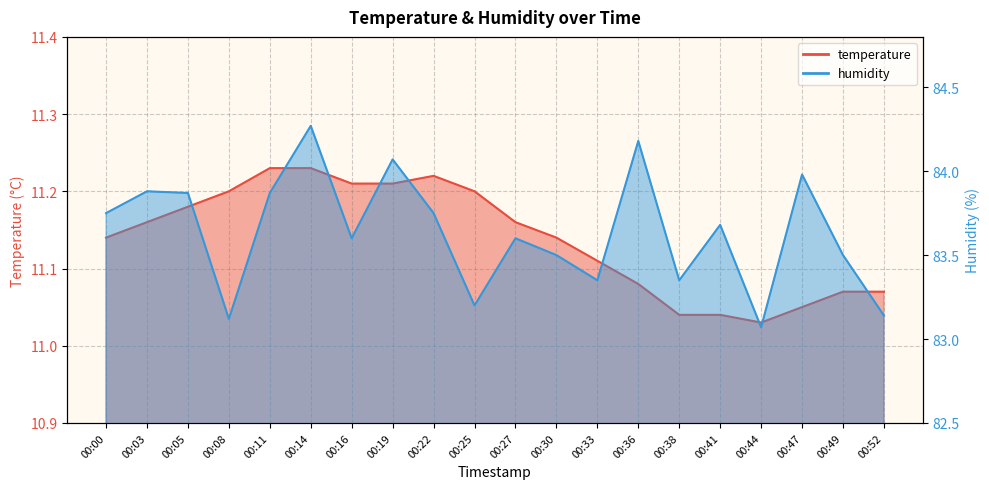

True or false: humidity and temperature intersect in this chart.

False